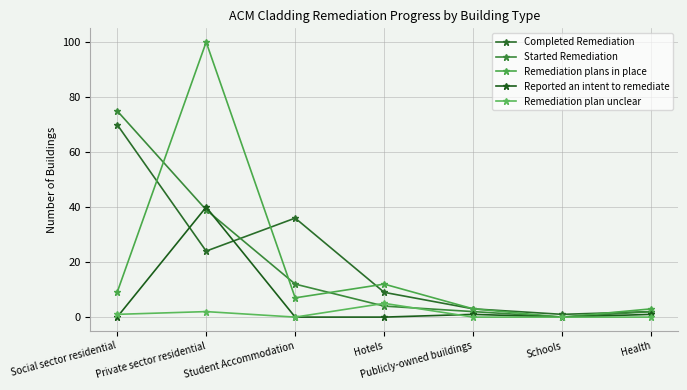

Reading left to right, transcribe all the data shown in this chart.

Completed Remediation: 70	24	36	9	3	1	2
Started Remediation: 75	39	12	4	2	0	2
Remediation plans in place: 9	100	7	12	3	0	3
Reported an intent to remediate: 0	40	0	0	1	0	1
Remediation plan unclear: 1	2	0	5	0	0	0